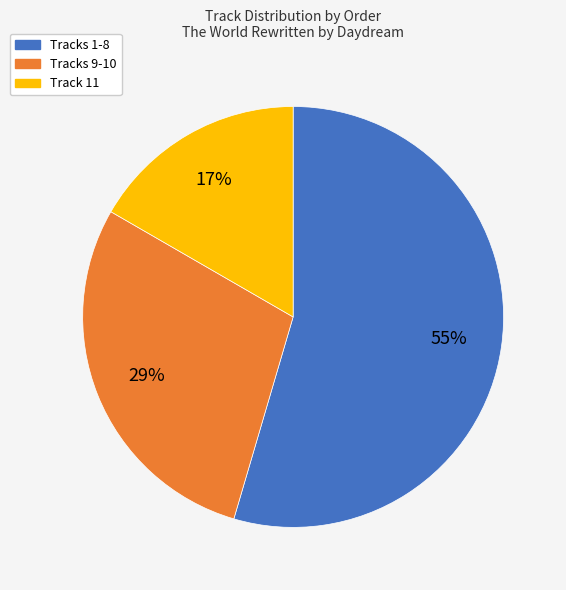

How many slices are in this pie chart?

3